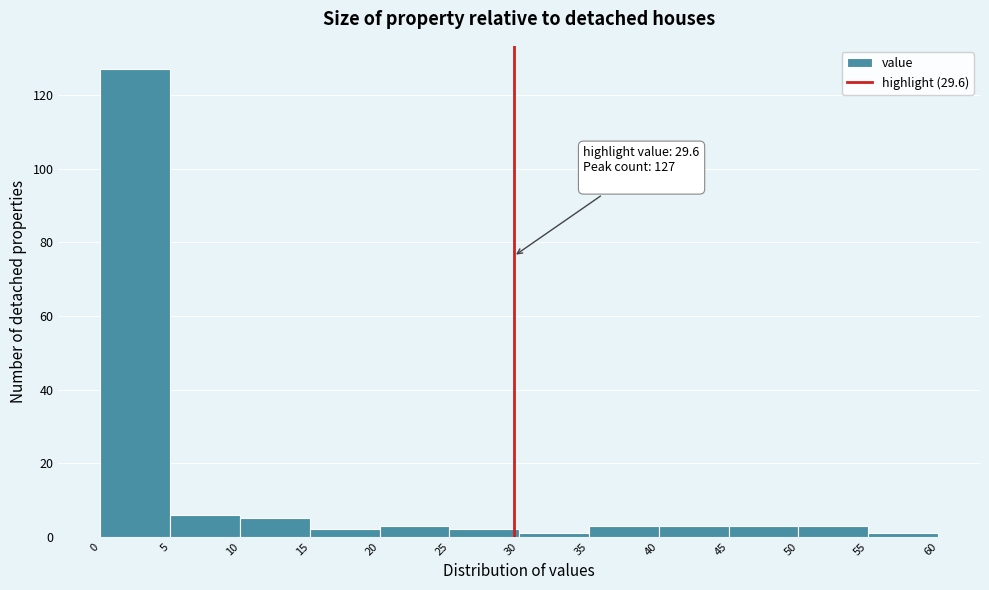

Over which range of the x-axis is the bar tallest?

0 to 5